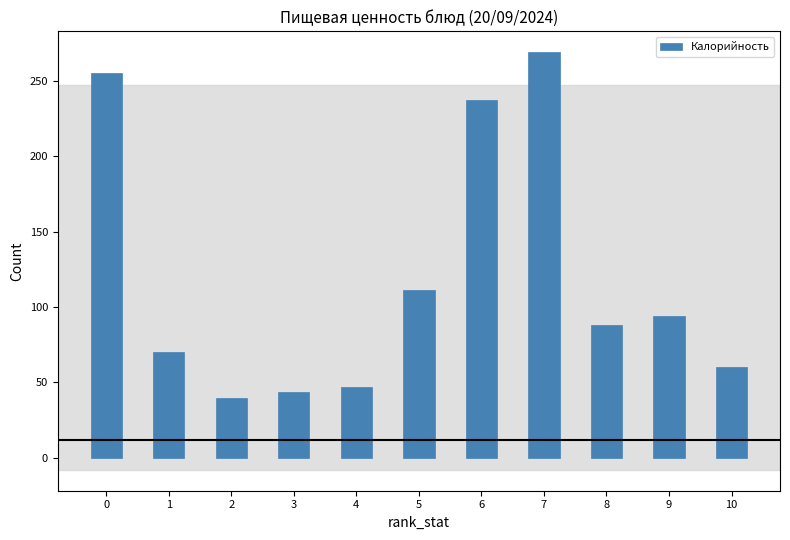

Reading right to left, what are all the values shown in this chart?

60.0	94.0	88.2	269.1	237.3	111.5	47.0	43.5	40.0	70.5	255.2